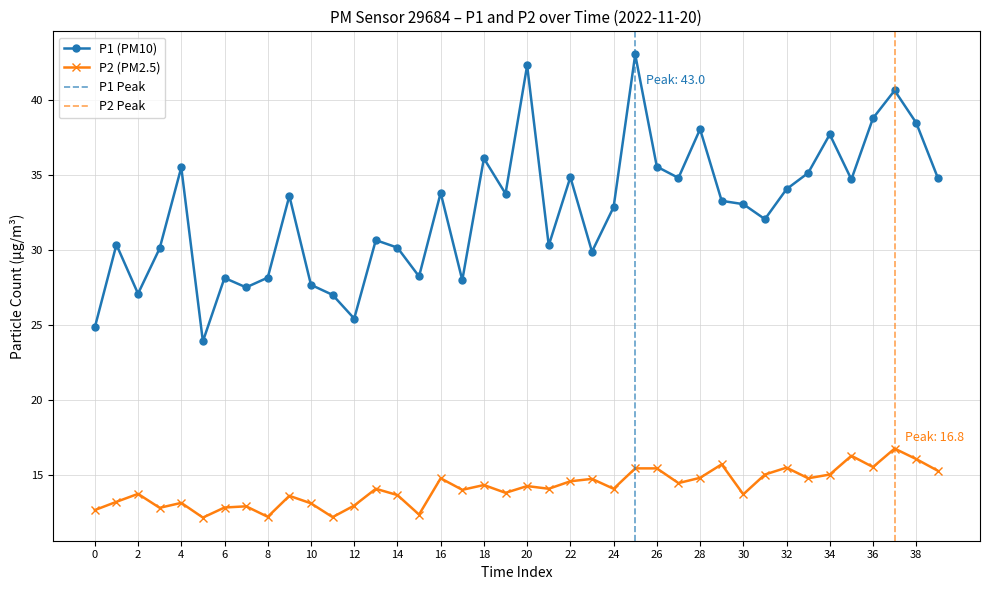

The P1 series shows 47.4 at 00:07. True or false?

False